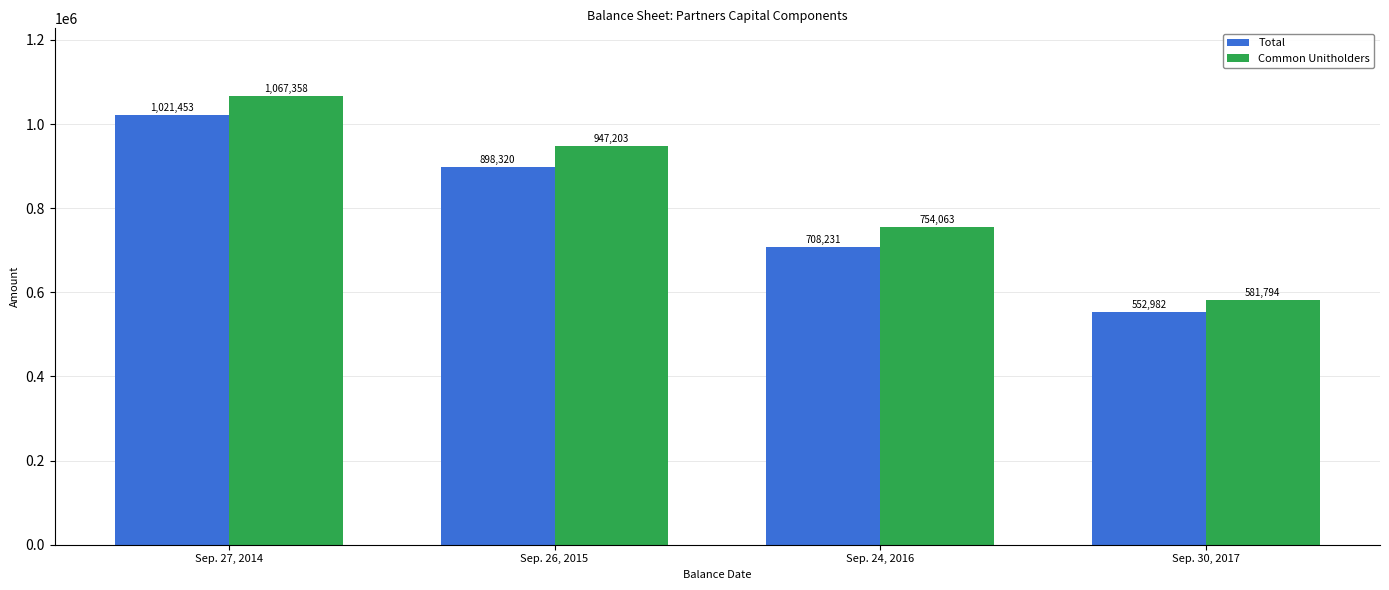

What is the spread (max minus min) of values at Sep. 27, 2014?

45905